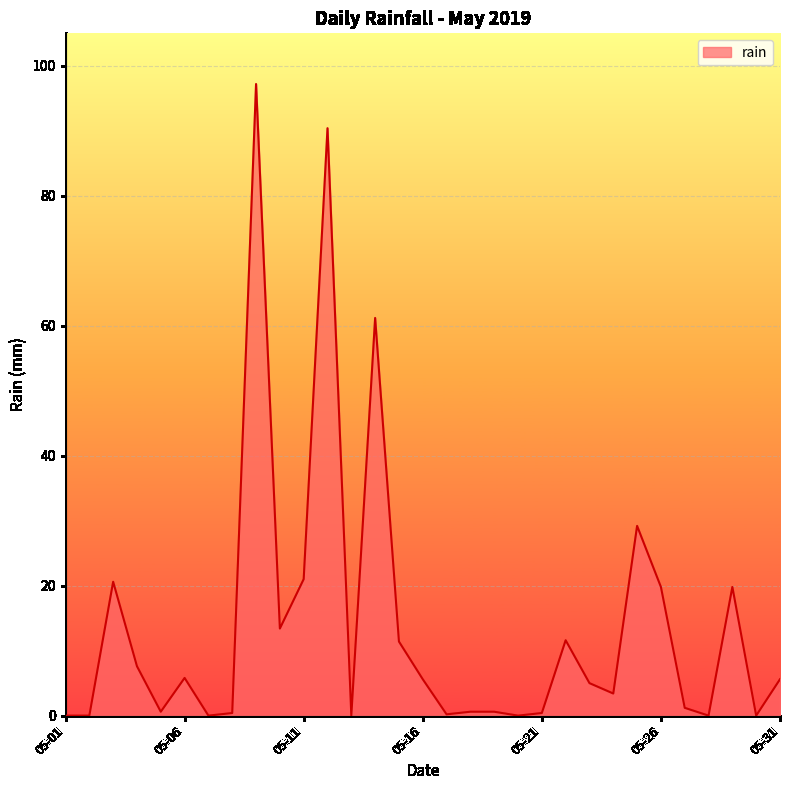

What is the difference between the maximum and minimum values?

97.2